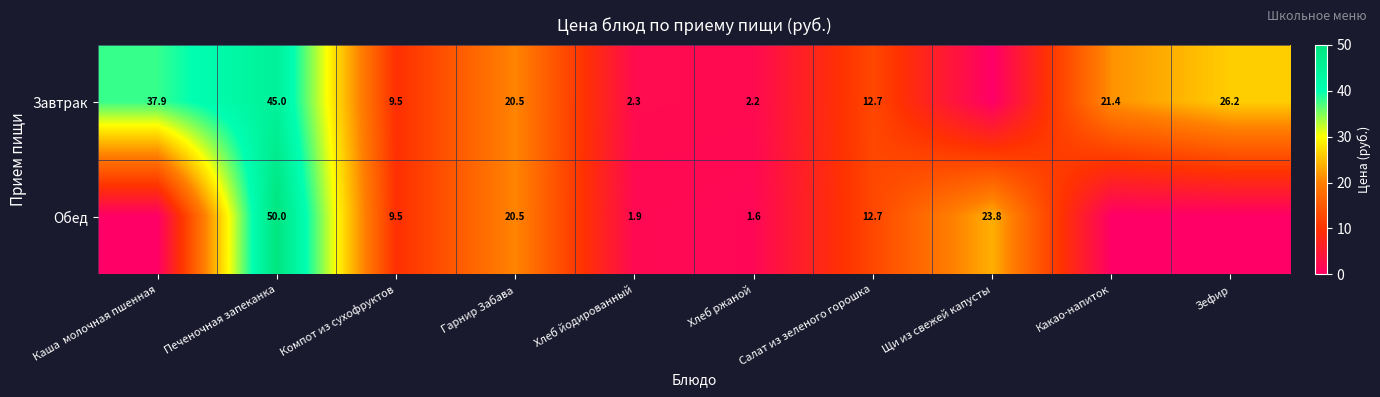

Is the value of Обед at Компот из сухофруктов greater than the value of Завтрак at Гарнир Забава?

No